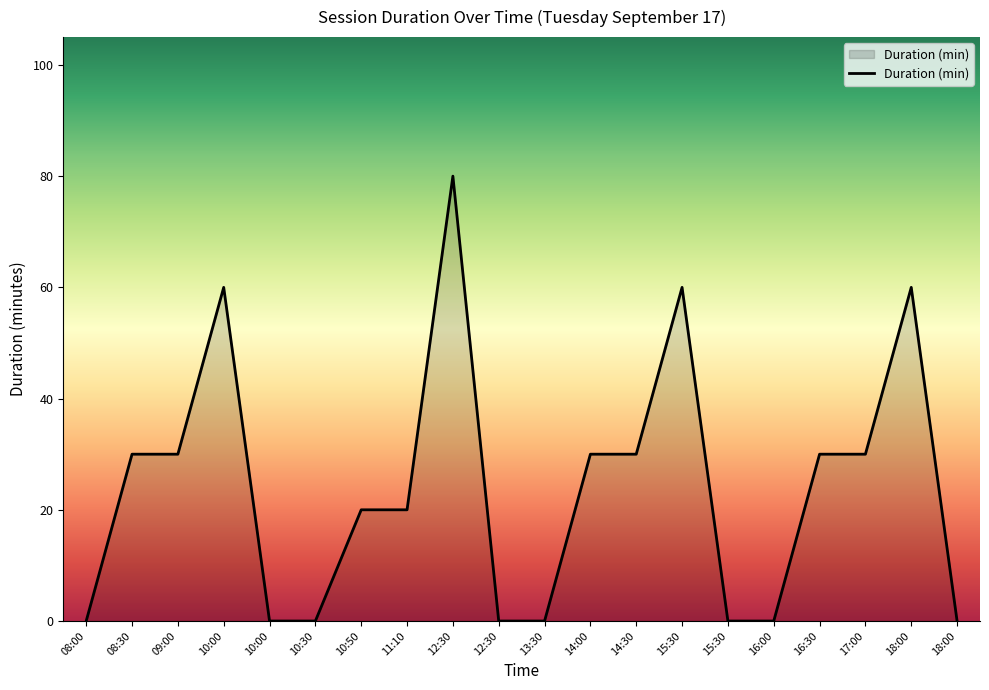

The value at 10:00 is 60. True or false?

True